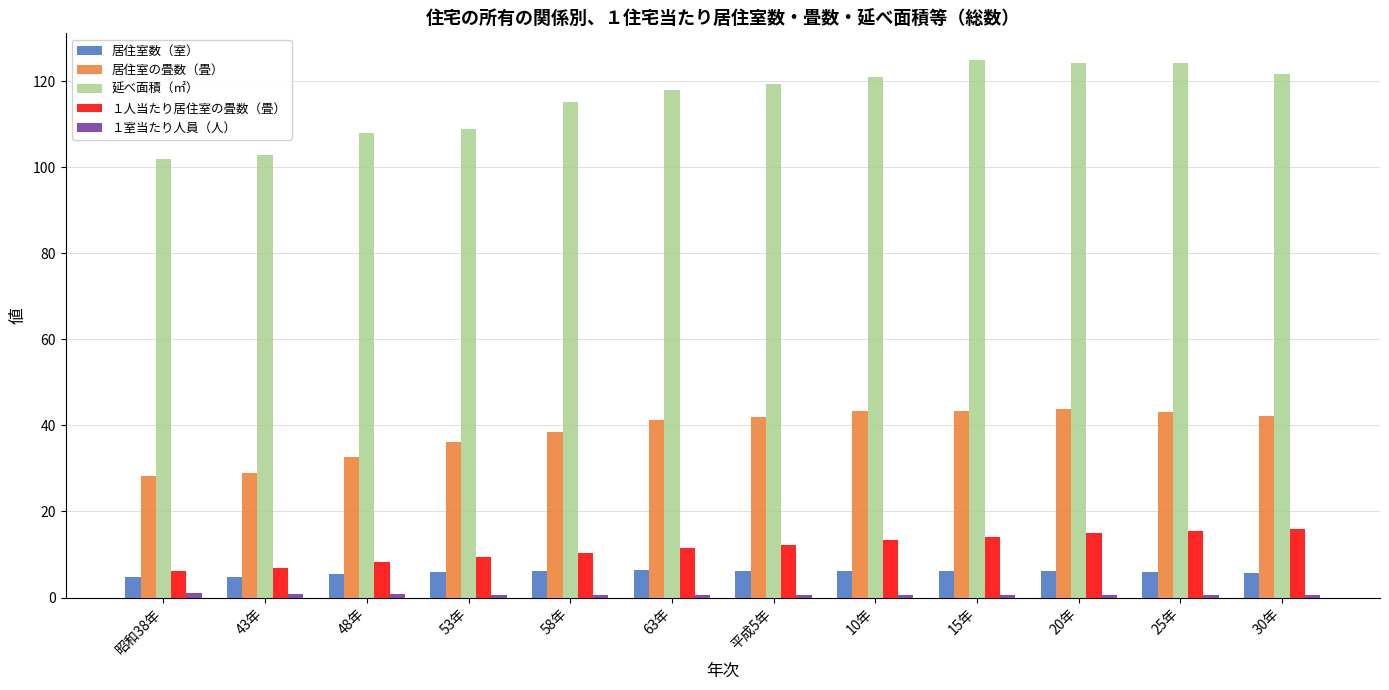

What is the label of the 11th bar from the left?

25年